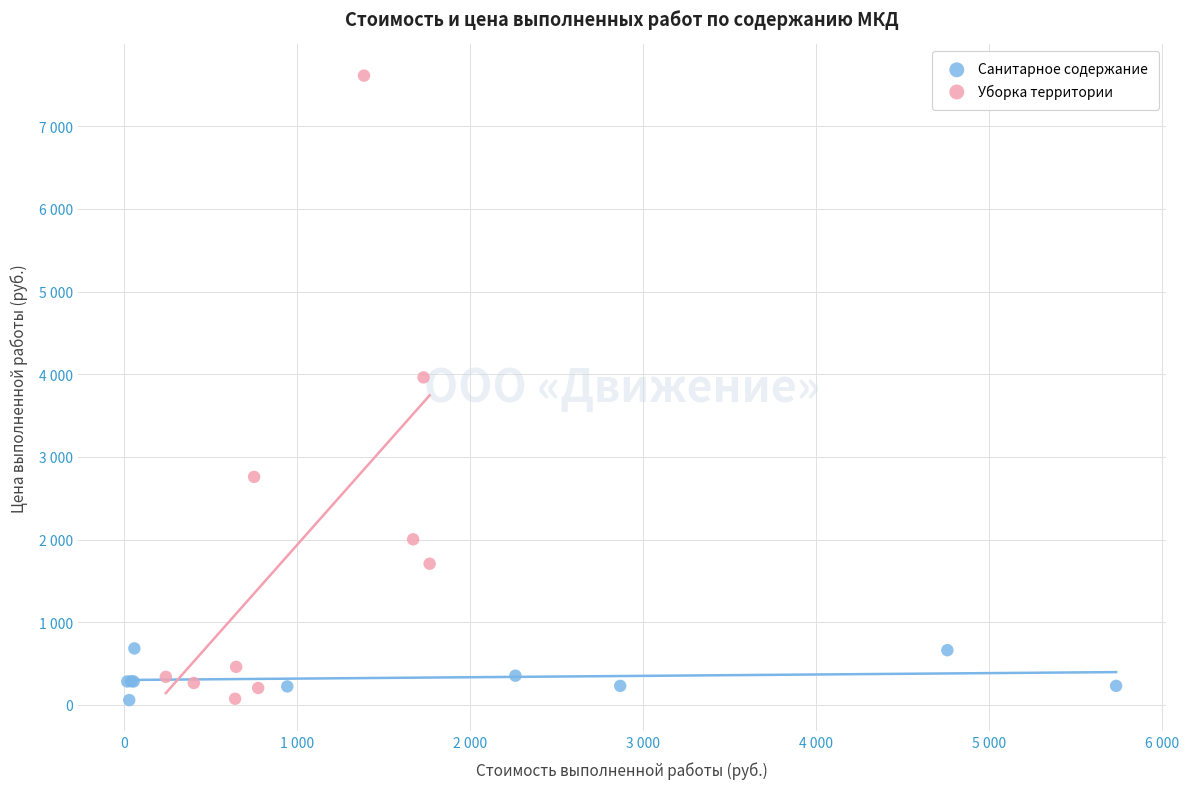

What are all the series names shown in the legend?

Санитарное содержание, Уборка территории